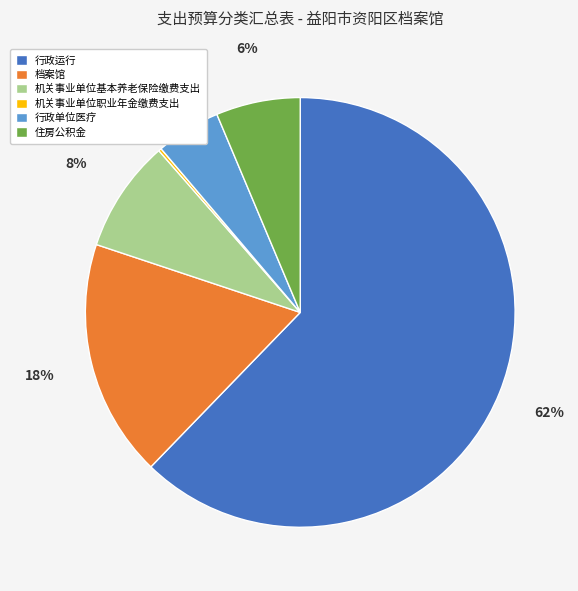

Is the sum of 行政单位医疗 and 住房公积金 greater than half?

No